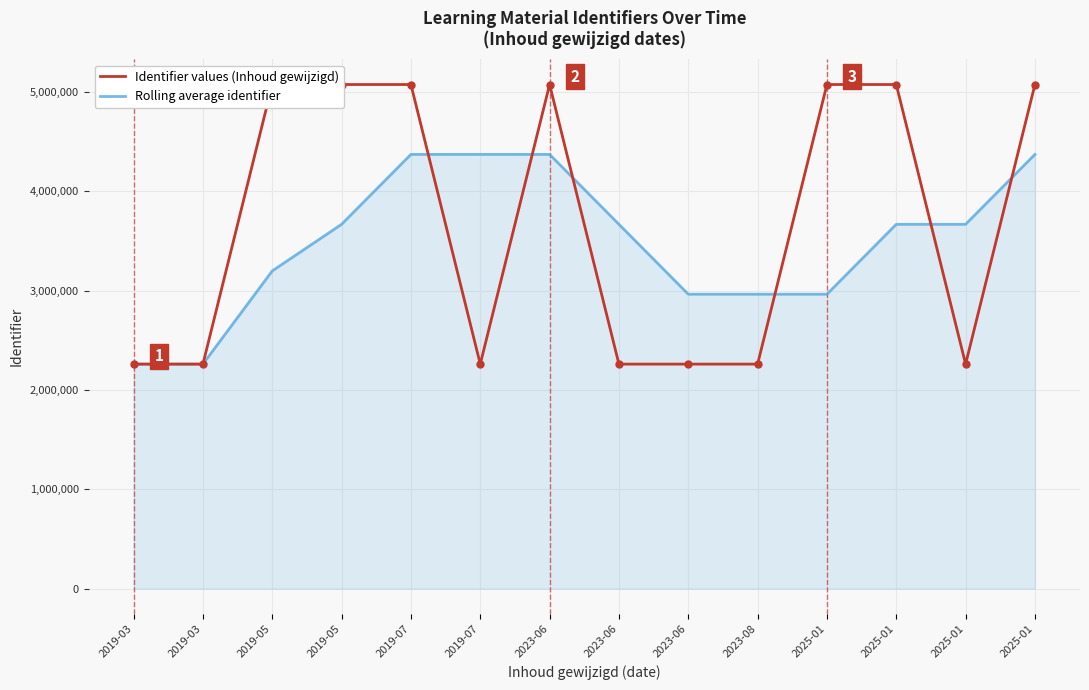

How many interior local valleys does the Identifier values (Inhoud gewijzigd) series have?

3